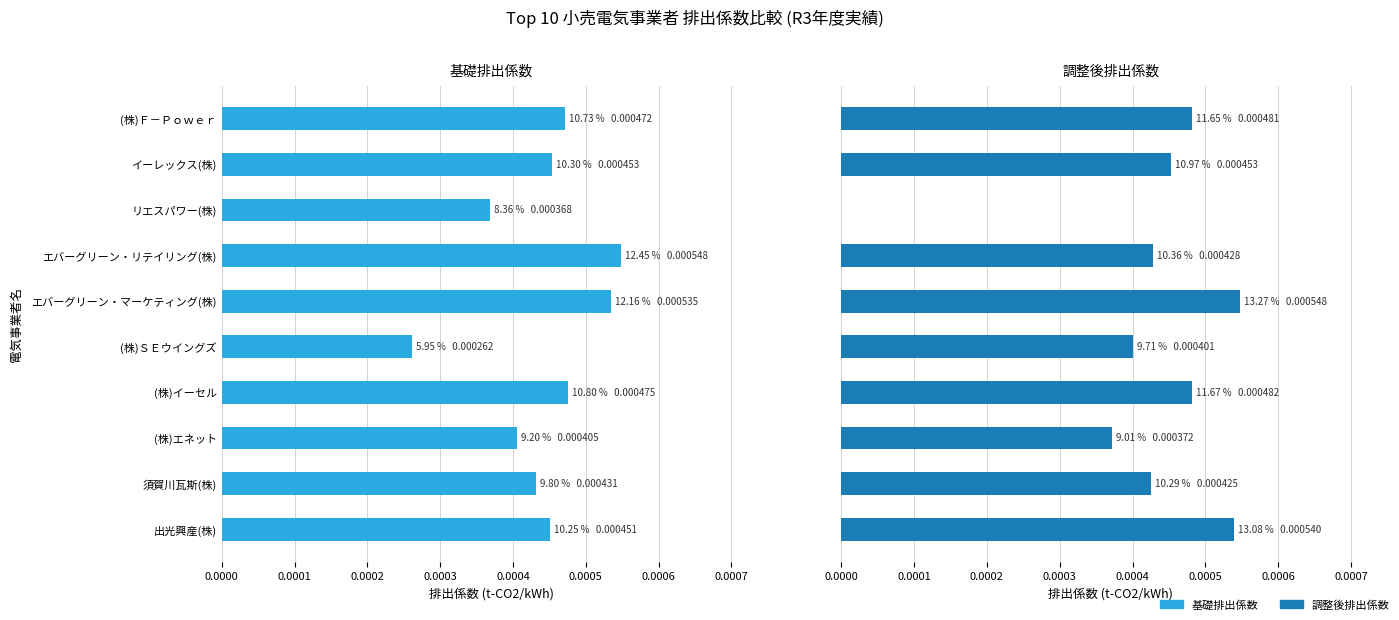

How many 調整後排出係数 values are between 0 and 1?

10